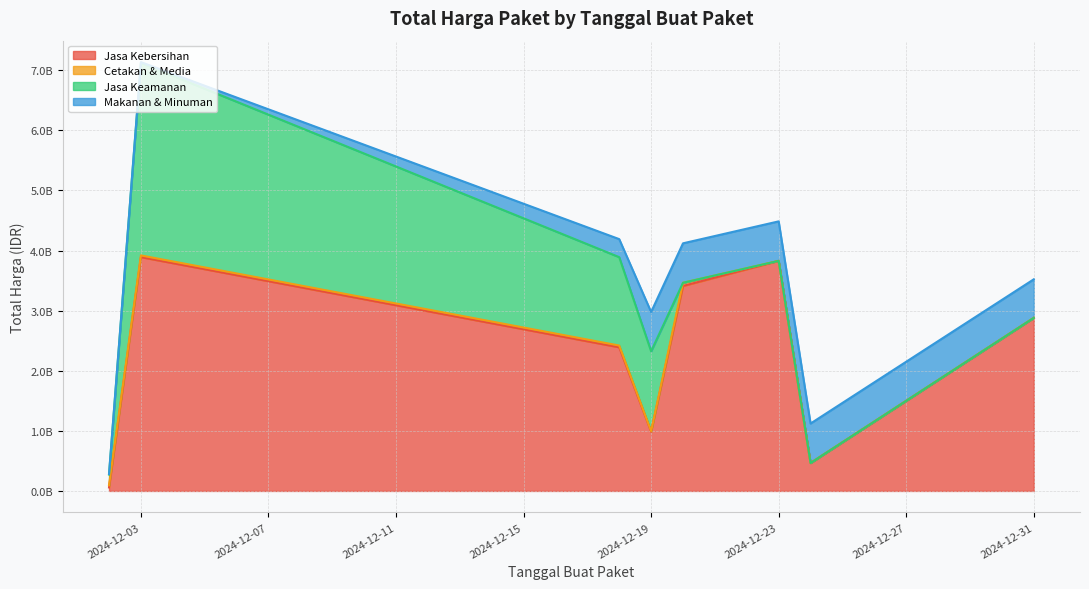

Which category has the lowest value across all series?

2024-12-23